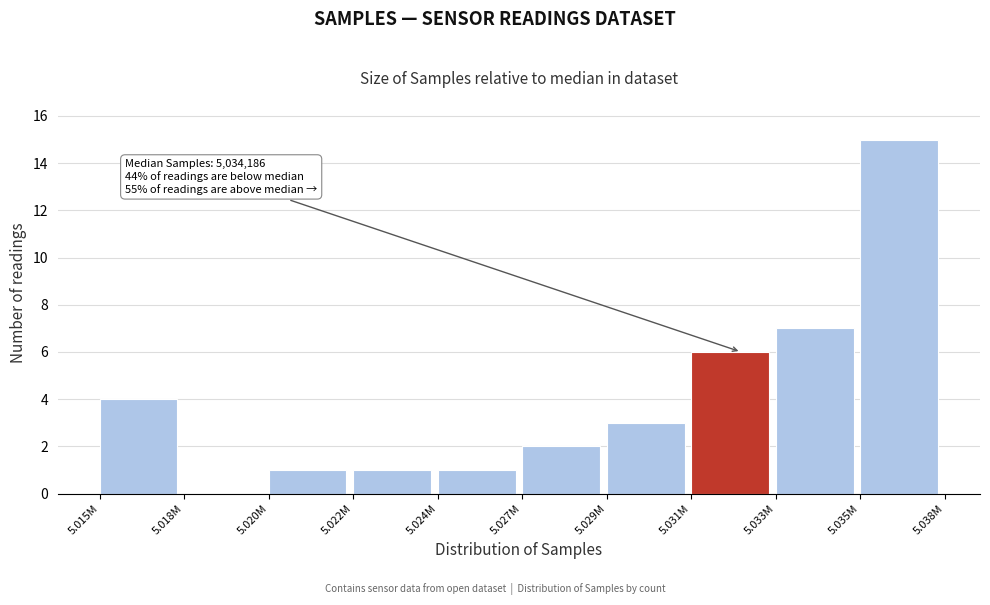

Reading left to right, what are all the values shown in this chart?

5.015M=4	5.018M=0	5.020M=1	5.022M=1	5.024M=1	5.027M=2	5.029M=3	5.031M=6	5.033M=7	5.035M=15